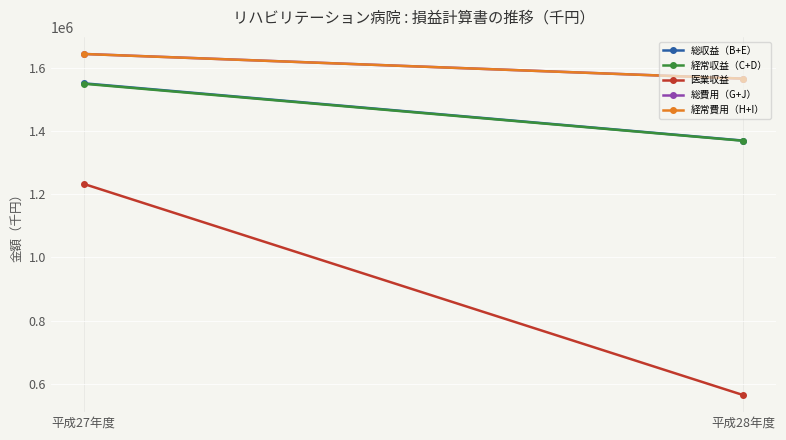

At which category does the chart reach its minimum across all series?

平成28年度